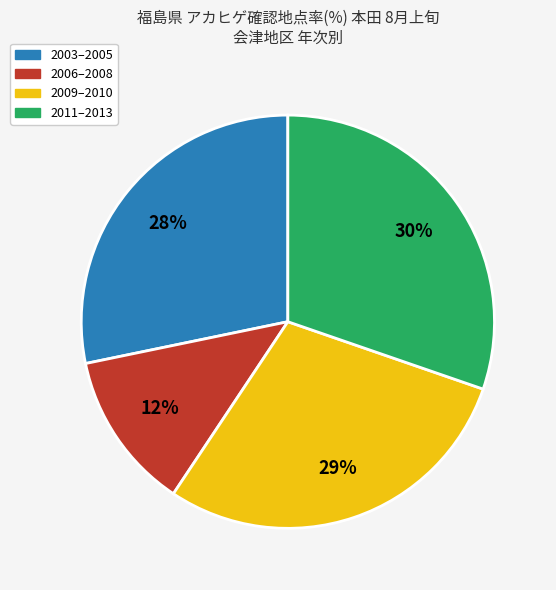

Combined, do 2009–2010 and 2003–2005 account for over 50%?

Yes